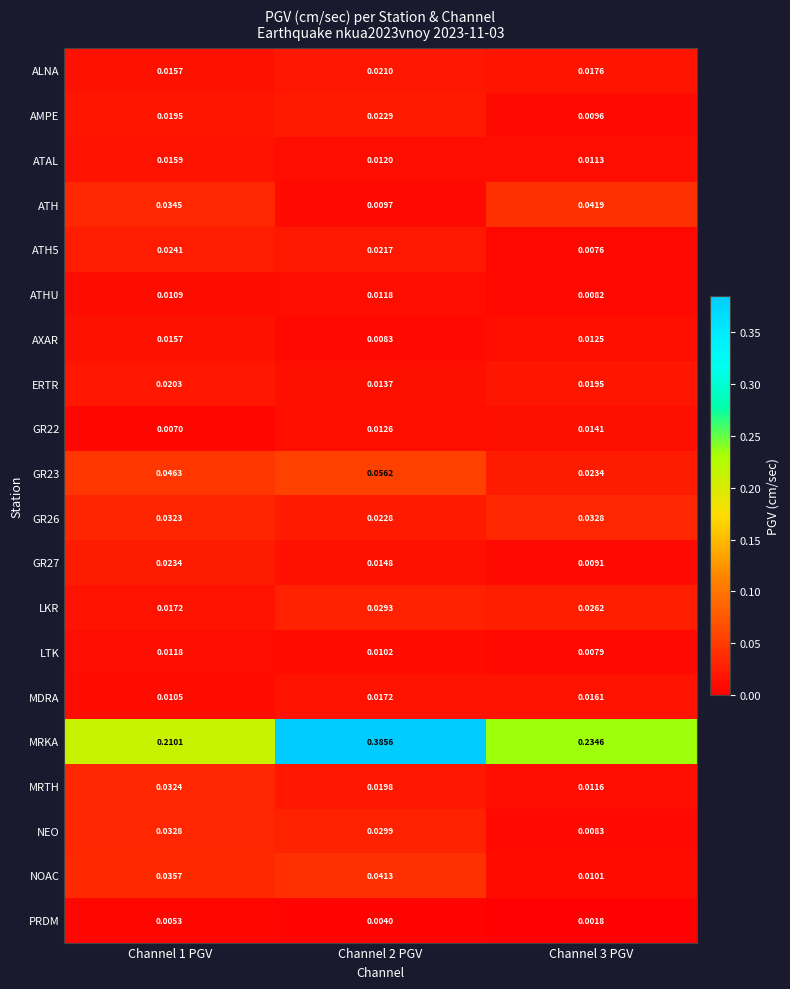

Is the value of ERTR at Channel 3 PGV greater than the value of ALNA at Channel 3 PGV?

Yes